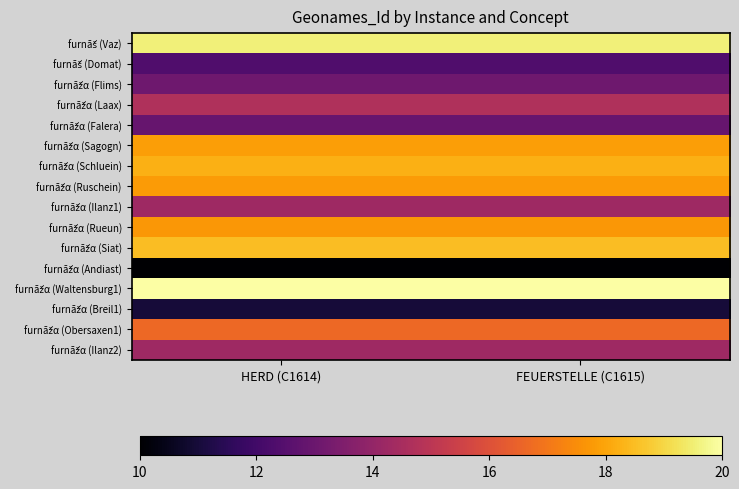

At how many categories does at least one series exceed 17?

2